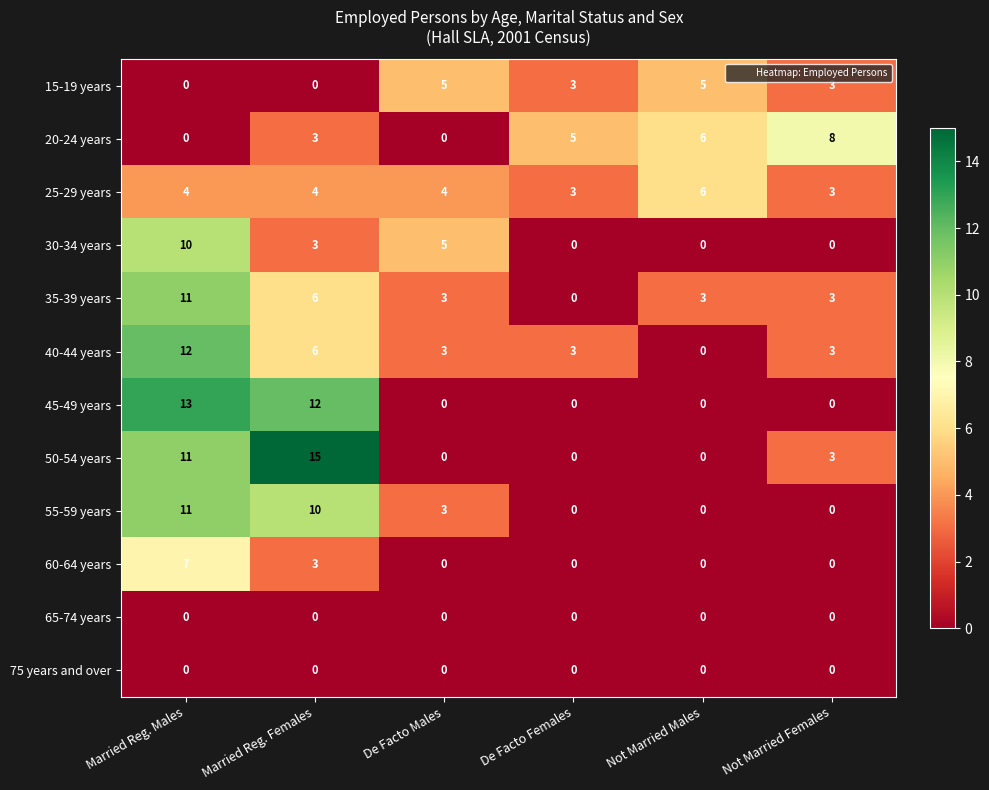

What is the total value across all series at Married Reg. Females?

62